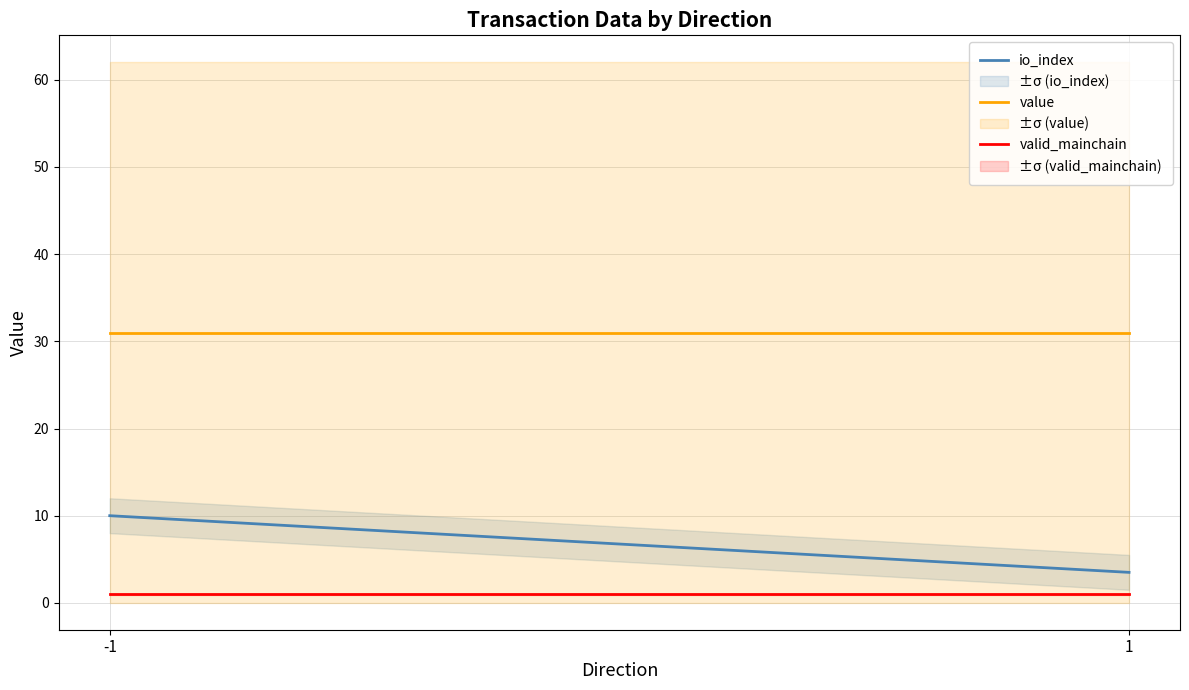

Which has a higher value, -1 or 1?

-1